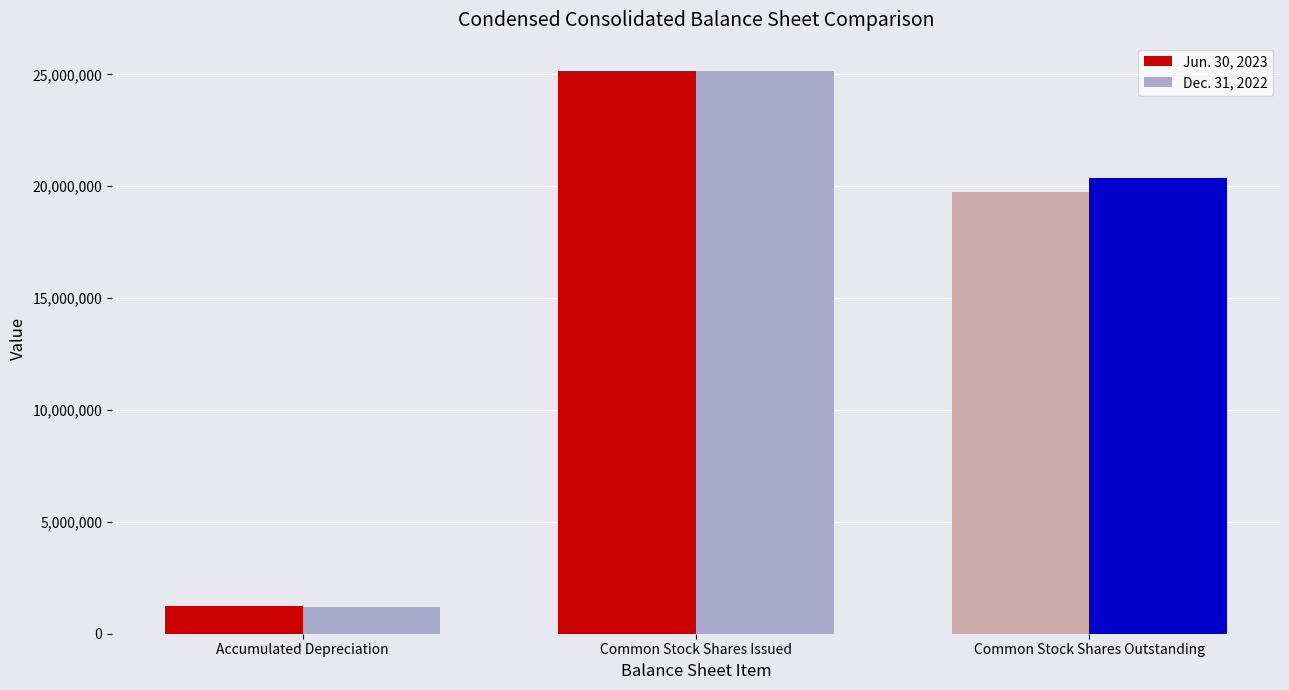

What are all the series names shown in the legend?

Jun. 30, 2023, Dec. 31, 2022